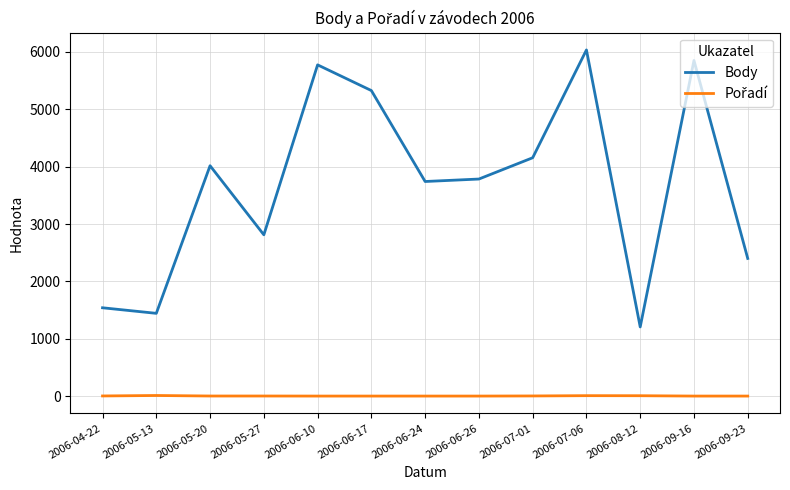

At which label does Body reach its peak?

2006-07-06